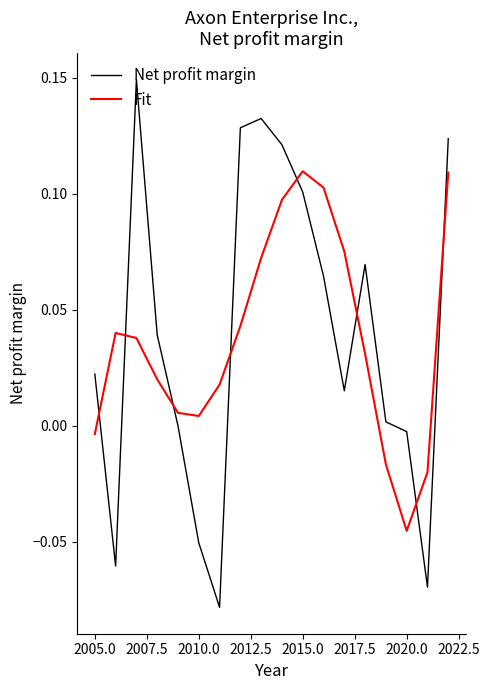

Which series ends up on top after the final intersection of Fit and Net profit margin?

Net profit margin